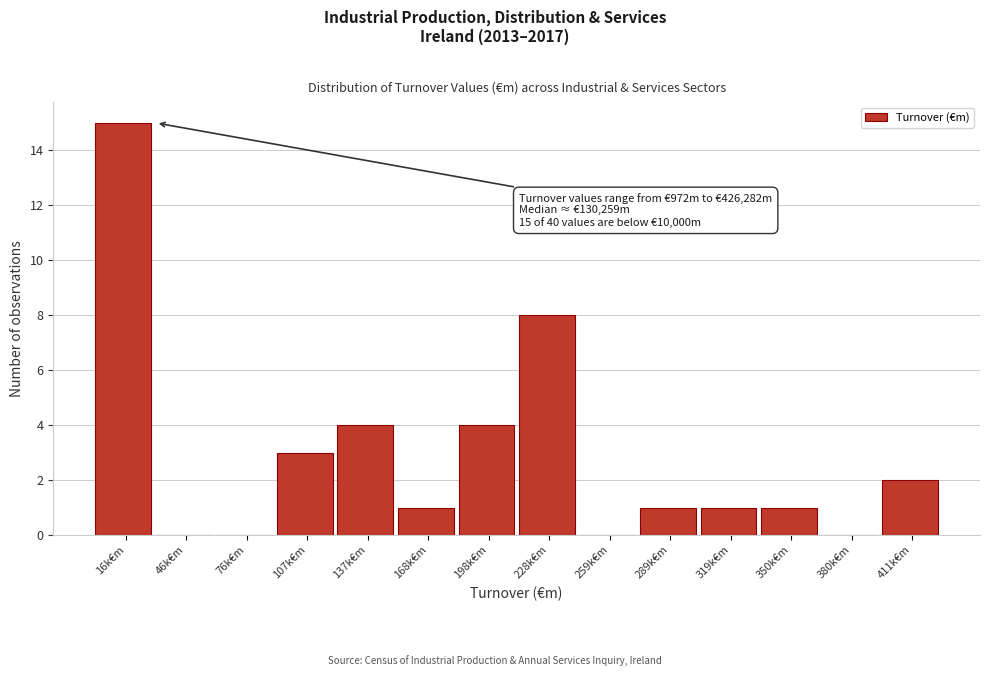

Reading left to right, list all the values displayed in this chart.

16k€m=15	46k€m=0	76k€m=0	107k€m=3	137k€m=4	168k€m=1	198k€m=4	228k€m=8	259k€m=0	289k€m=1	319k€m=1	350k€m=1	380k€m=0	411k€m=2